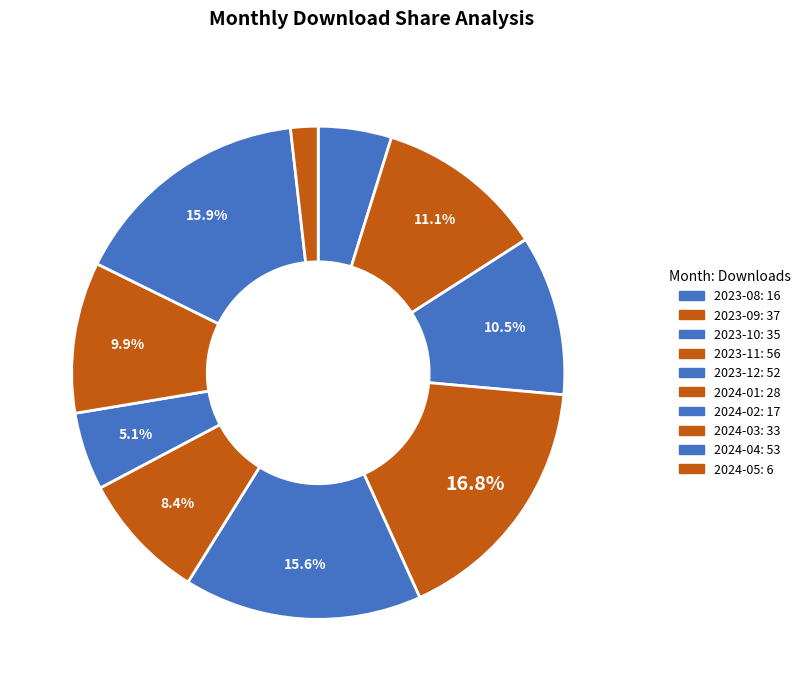

Count the number of slices in the pie.

10